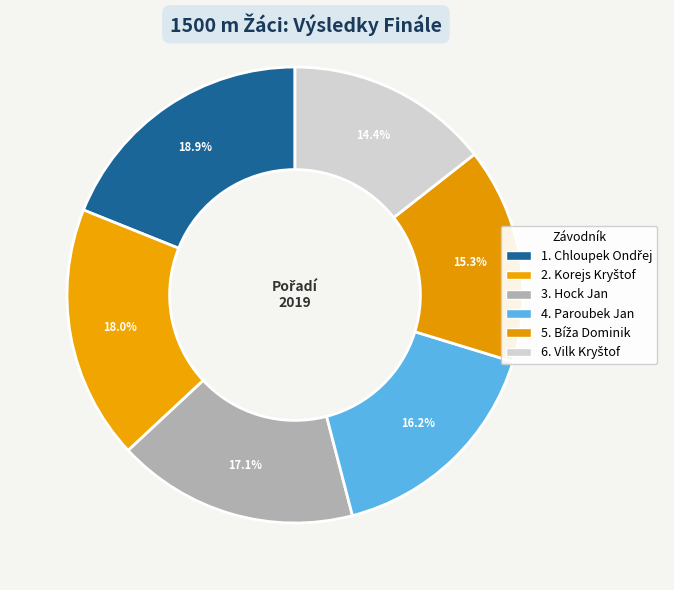

To the nearest percent, what is the average slice percentage?

17%